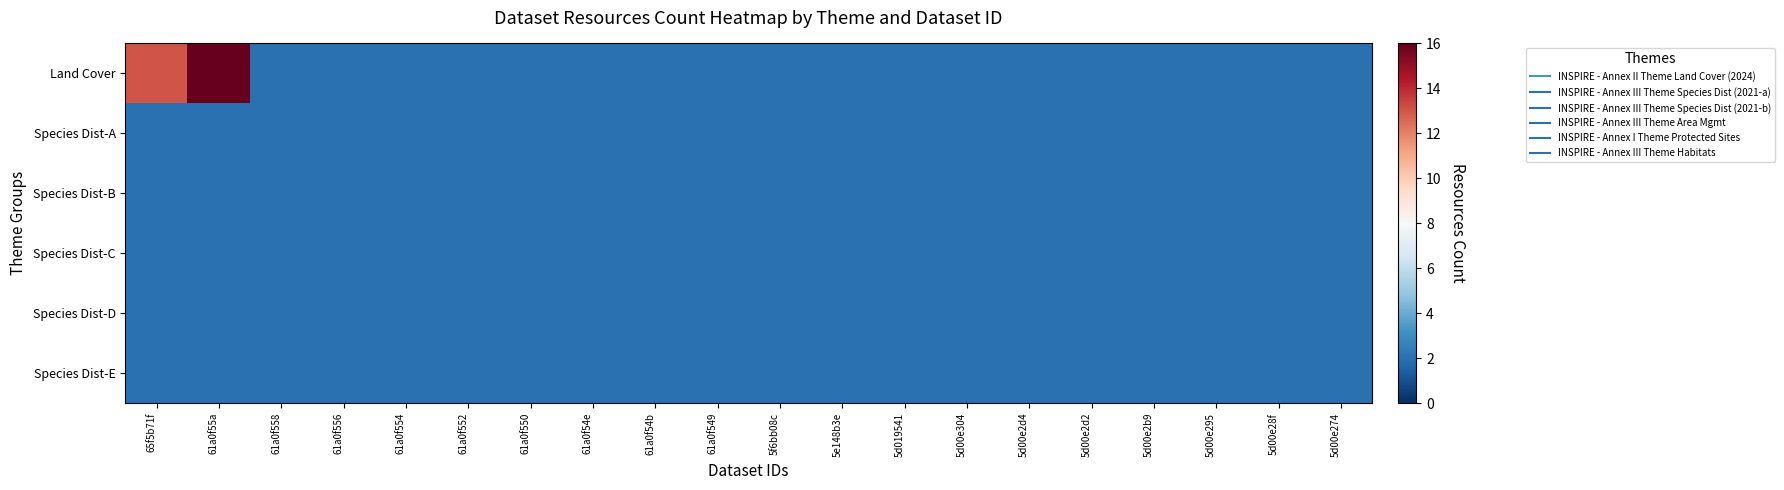

Reading left to right, list all the values displayed in this chart.

Land Cover: 65f5b71f=13	61a0f55a=16	61a0f558=2	61a0f556=2	61a0f554=2	61a0f552=2	61a0f550=2	61a0f54e=2	61a0f54b=2	61a0f549=2	5f6bb08c=2	5e148b3e=2	5d019541=2	5d00e304=2	5d00e2d4=2	5d00e2d2=2	5d00e2b9=2	5d00e295=2	5d00e28f=2	5d00e274=2
Species Dist-A: 65f5b71f=2	61a0f55a=2	61a0f558=2	61a0f556=2	61a0f554=2	61a0f552=2	61a0f550=2	61a0f54e=2	61a0f54b=2	61a0f549=2	5f6bb08c=2	5e148b3e=2	5d019541=2	5d00e304=2	5d00e2d4=2	5d00e2d2=2	5d00e2b9=2	5d00e295=2	5d00e28f=2	5d00e274=2
Species Dist-B: 65f5b71f=2	61a0f55a=2	61a0f558=2	61a0f556=2	61a0f554=2	61a0f552=2	61a0f550=2	61a0f54e=2	61a0f54b=2	61a0f549=2	5f6bb08c=2	5e148b3e=2	5d019541=2	5d00e304=2	5d00e2d4=2	5d00e2d2=2	5d00e2b9=2	5d00e295=2	5d00e28f=2	5d00e274=2
Species Dist-C: 65f5b71f=2	61a0f55a=2	61a0f558=2	61a0f556=2	61a0f554=2	61a0f552=2	61a0f550=2	61a0f54e=2	61a0f54b=2	61a0f549=2	5f6bb08c=2	5e148b3e=2	5d019541=2	5d00e304=2	5d00e2d4=2	5d00e2d2=2	5d00e2b9=2	5d00e295=2	5d00e28f=2	5d00e274=2
Species Dist-D: 65f5b71f=2	61a0f55a=2	61a0f558=2	61a0f556=2	61a0f554=2	61a0f552=2	61a0f550=2	61a0f54e=2	61a0f54b=2	61a0f549=2	5f6bb08c=2	5e148b3e=2	5d019541=2	5d00e304=2	5d00e2d4=2	5d00e2d2=2	5d00e2b9=2	5d00e295=2	5d00e28f=2	5d00e274=2
Species Dist-E: 65f5b71f=2	61a0f55a=2	61a0f558=2	61a0f556=2	61a0f554=2	61a0f552=2	61a0f550=2	61a0f54e=2	61a0f54b=2	61a0f549=2	5f6bb08c=2	5e148b3e=2	5d019541=2	5d00e304=2	5d00e2d4=2	5d00e2d2=2	5d00e2b9=2	5d00e295=2	5d00e28f=2	5d00e274=2